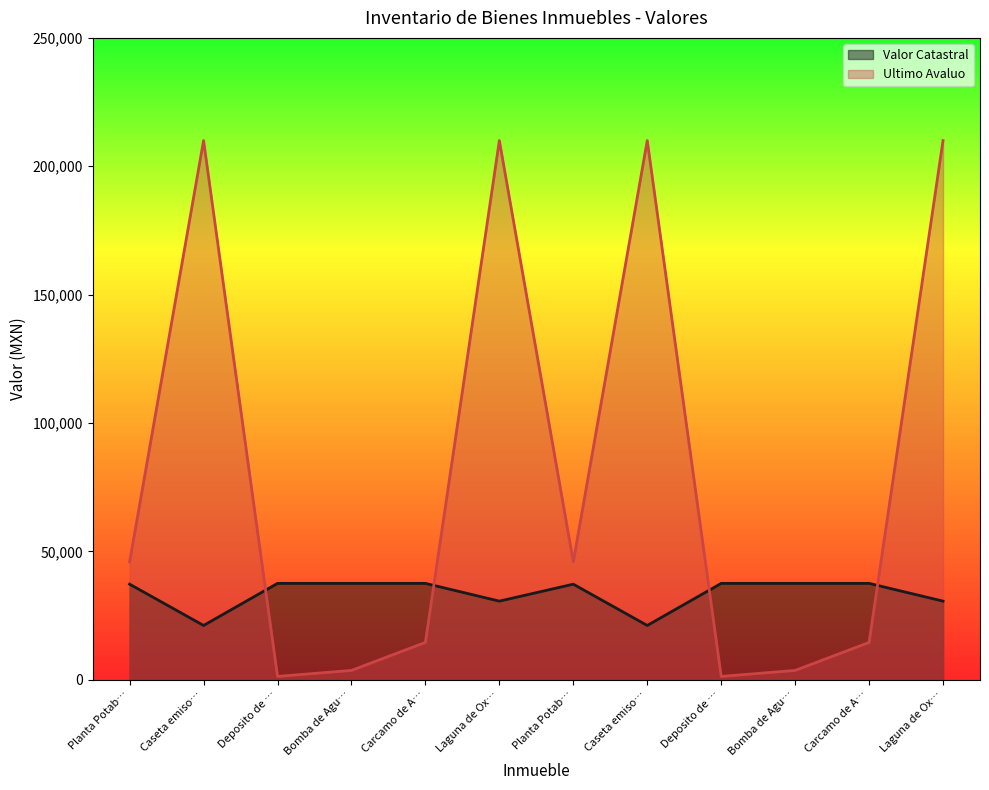

What is the difference between the Ultimo Avaluo values at Caseta emiso… and Carcamo de A…?

195489.0